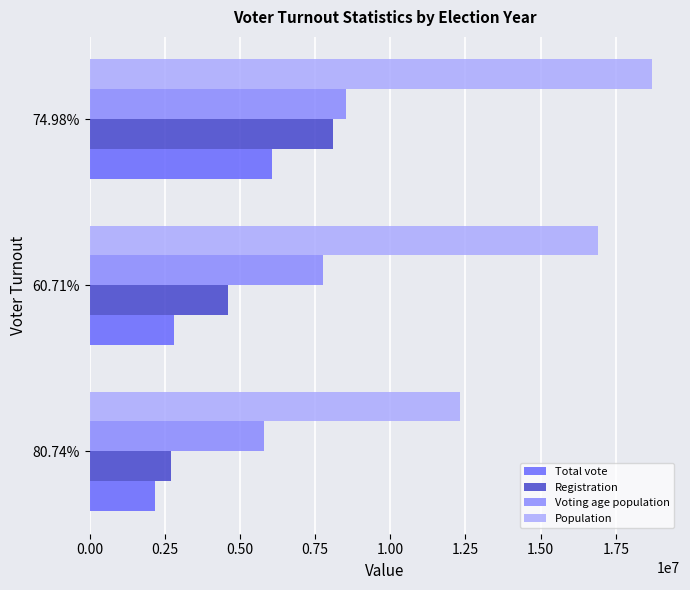

The value of Voting age population at 74.98% is 8509723. True or false?

True